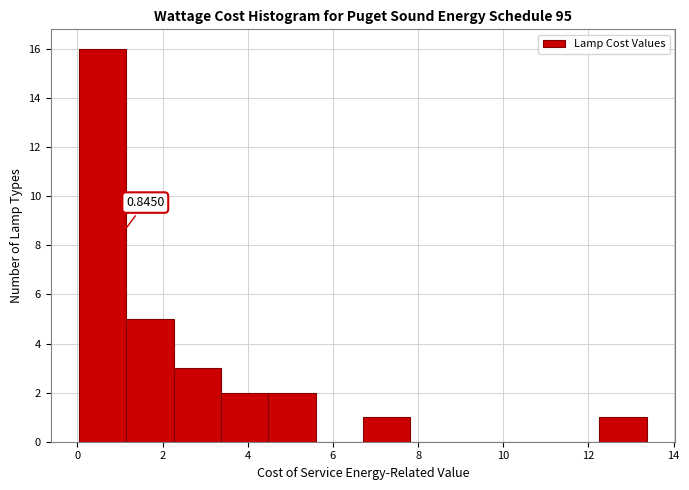

Over which range of the x-axis is the bar tallest?

0.0 to 1.2